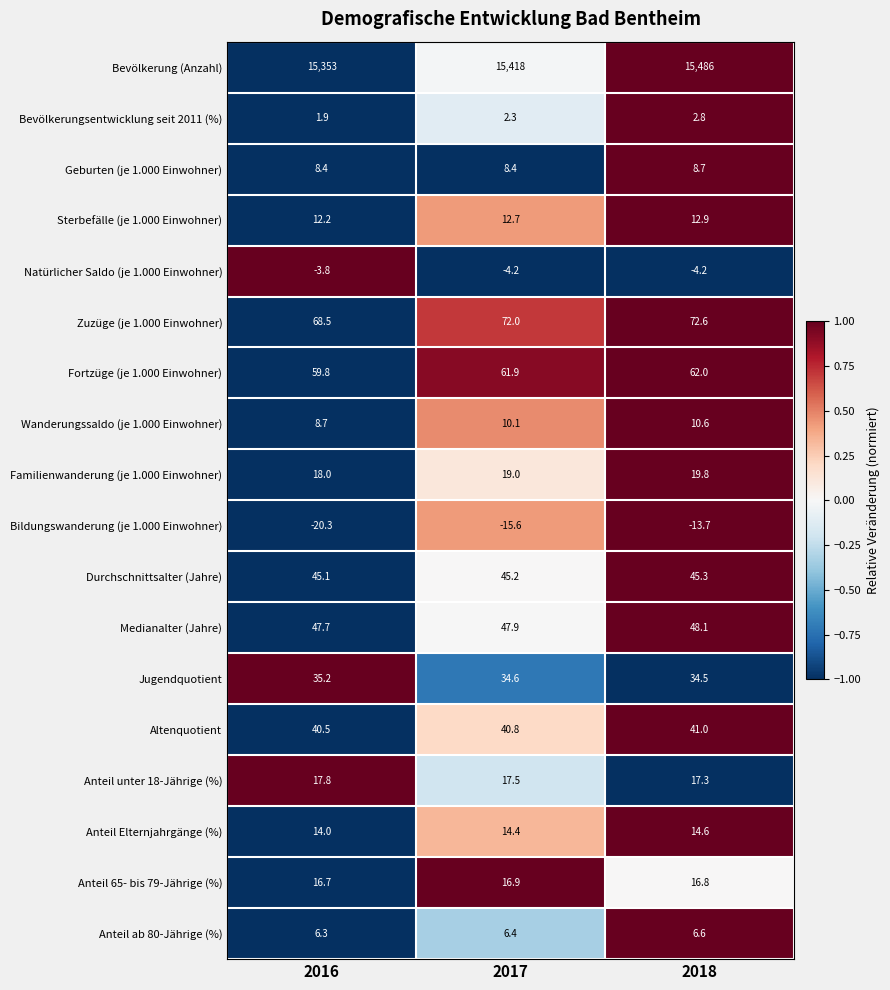

Is it true that Anteil ab 80-Jährige (%) equals 6.4 at 2017?

True